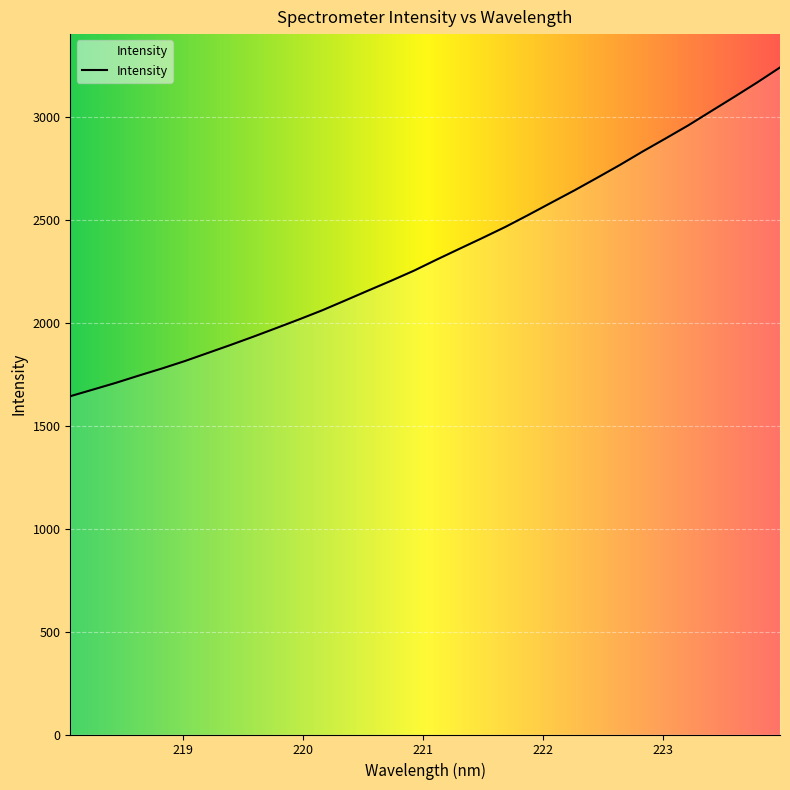

True or false: the data has more than 1 interior local peaks.

False